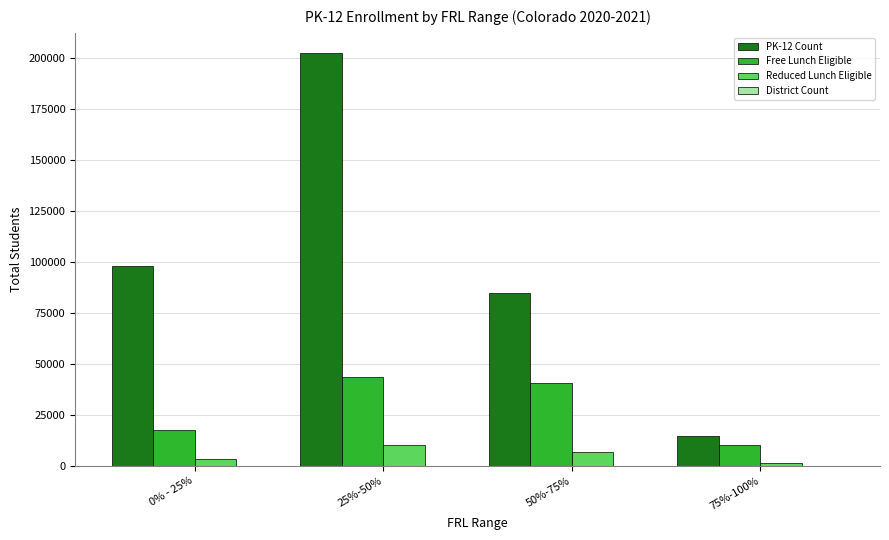

At which label is Free Lunch Eligible closest to 26740?

0% - 25%